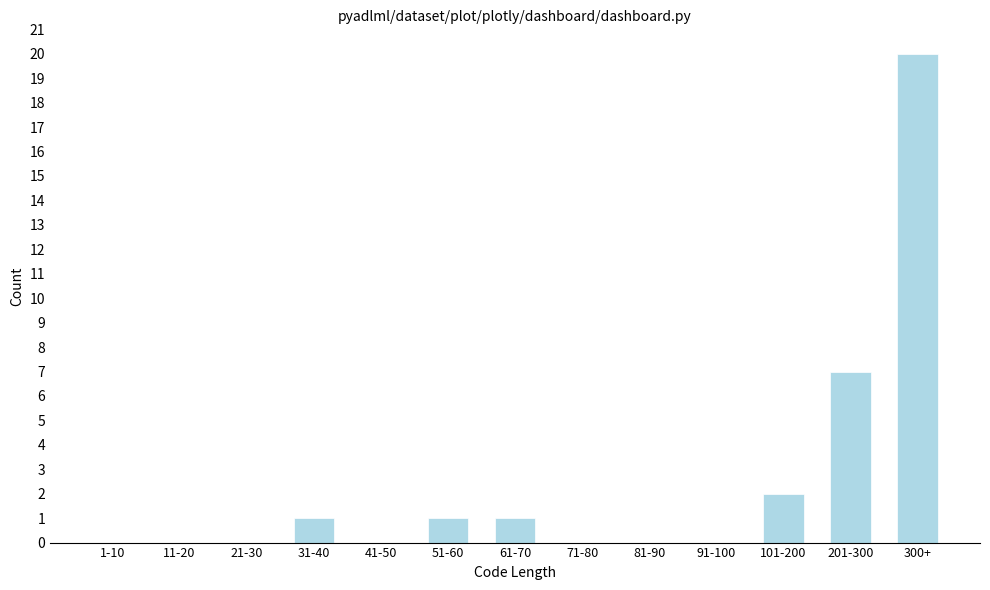

Reading right to left, what are all the values shown in this chart?

300+=20	201-300=7	101-200=2	91-100=0	81-90=0	71-80=0	61-70=1	51-60=1	41-50=0	31-40=1	21-30=0	11-20=0	1-10=0